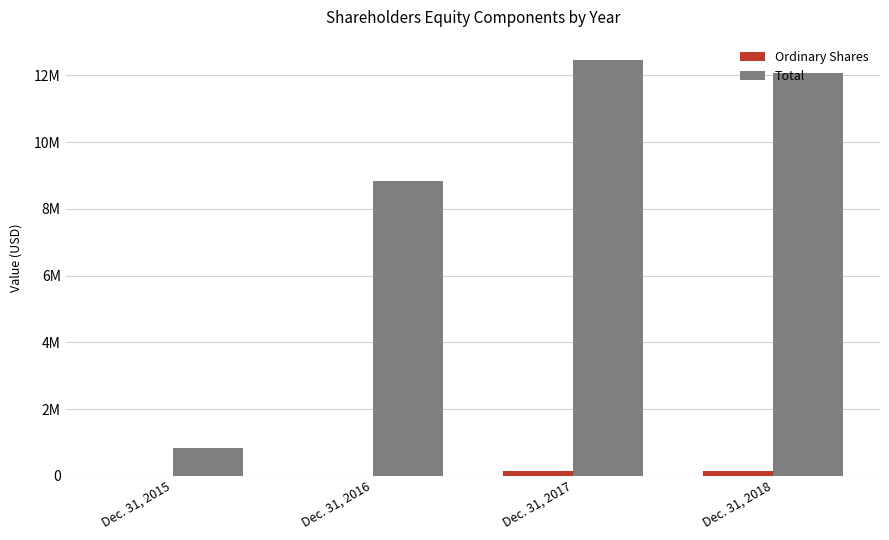

Are the bars grouped side by side (vs. stacked)?

Yes